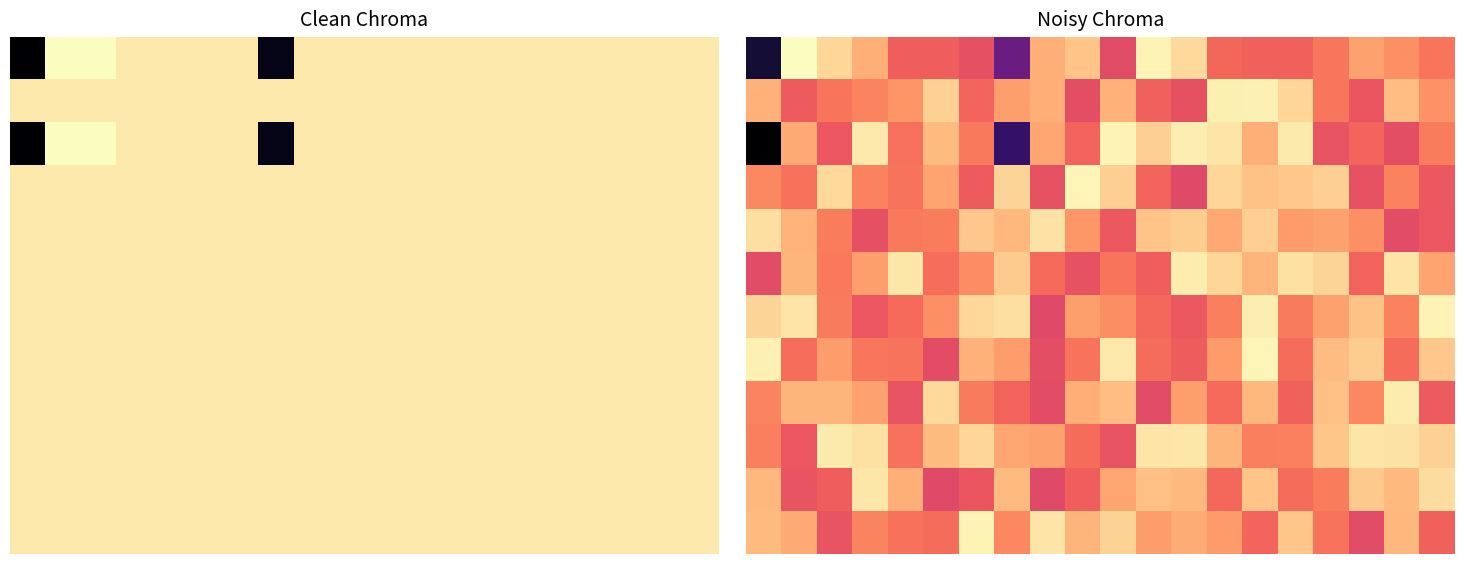

Which series has the largest range (max minus min)?

2